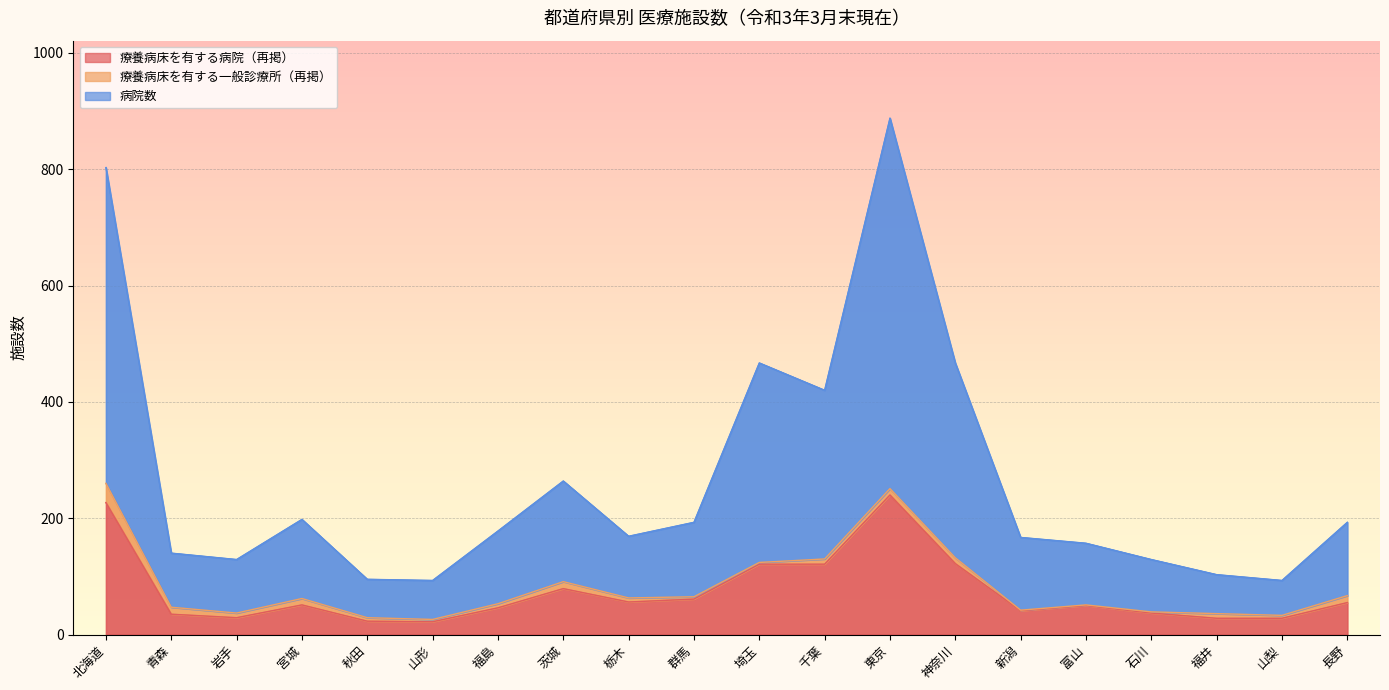

What is the value of the 病院数 point at the 13th from the left?

888